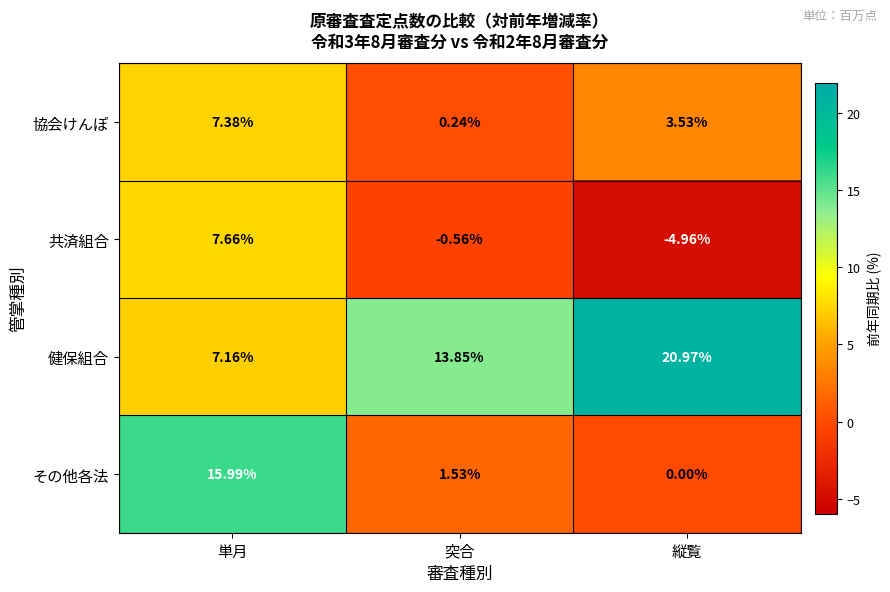

How many series are shown in this chart?

4